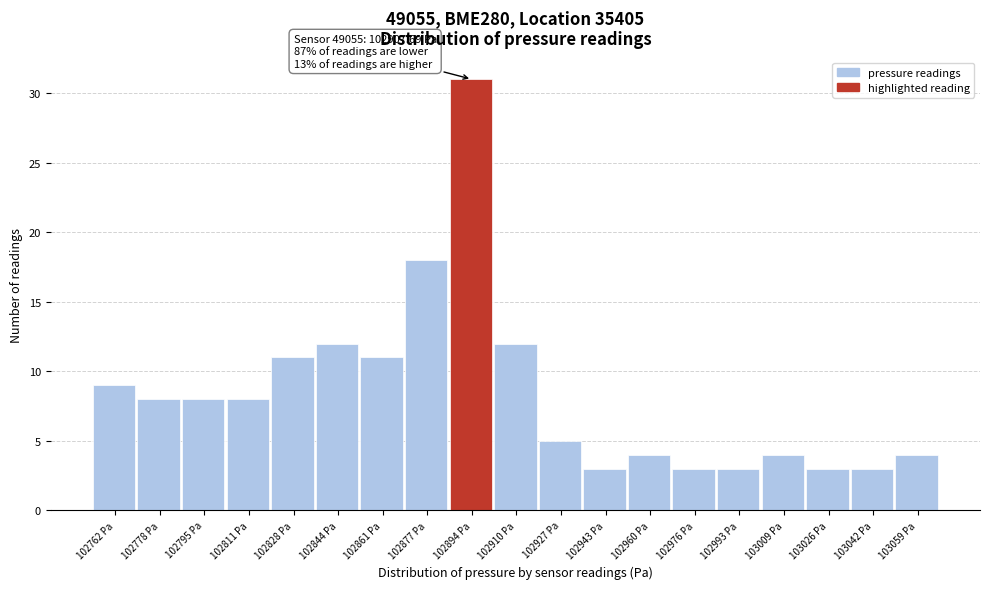

Reading right to left, transcribe all the data shown in this chart.

4	3	3	4	3	3	4	3	5	12	31	18	11	12	11	8	8	8	9